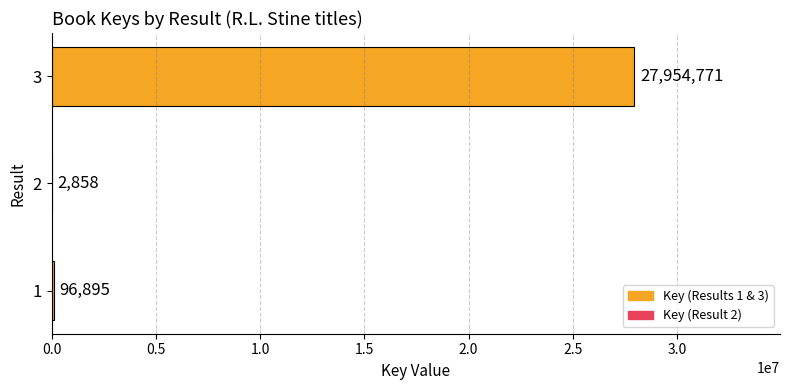

True or false: the data shows 96895 at 1.

True